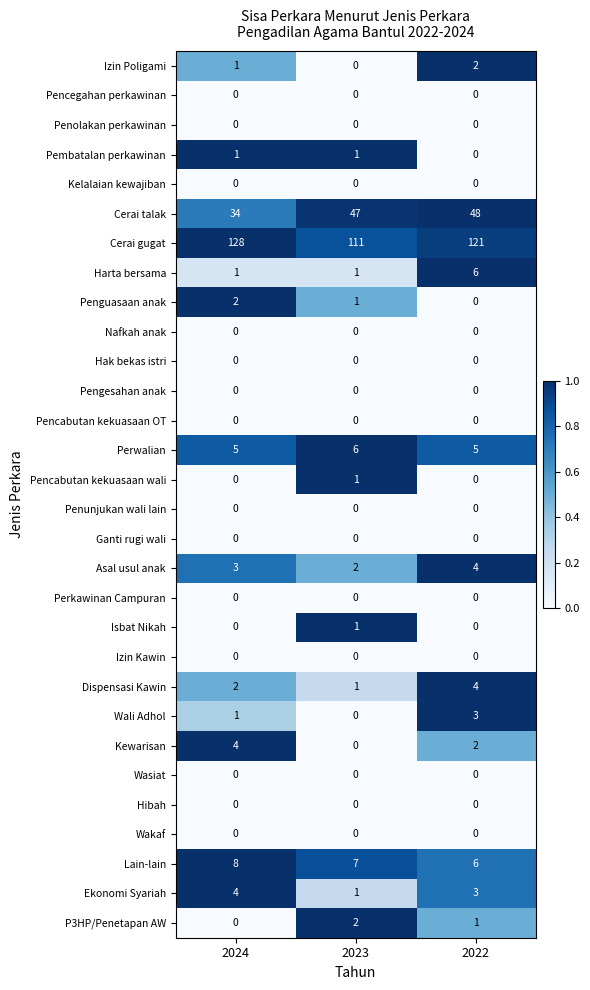

What is the sum of the Cerai talak values at 2023 and 2022?

95